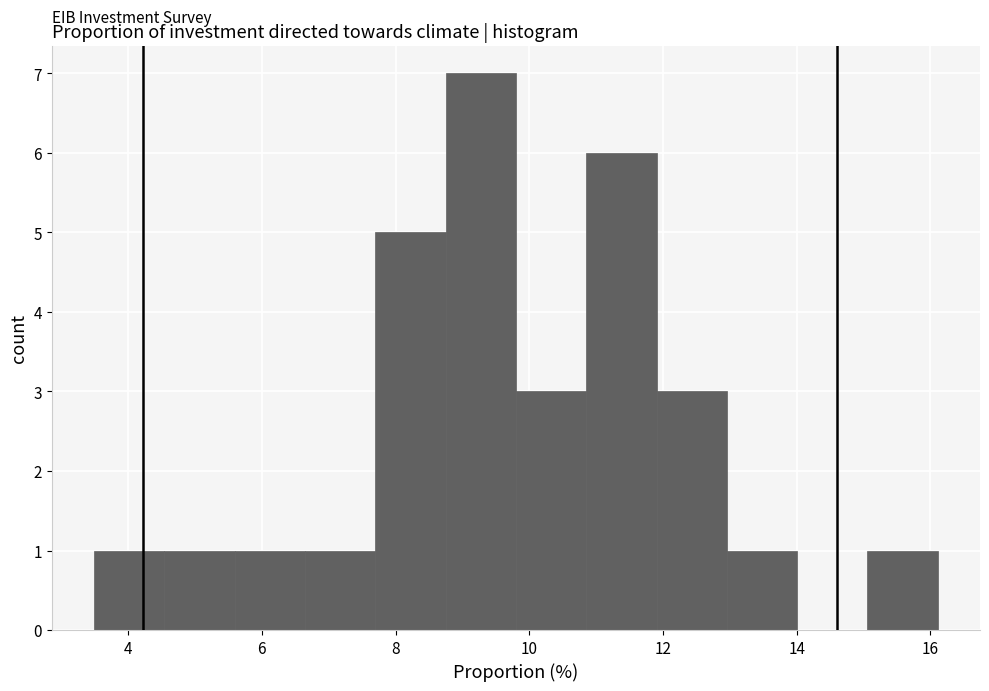

Which range on the x-axis has the tallest bar?

8.8 to 9.8